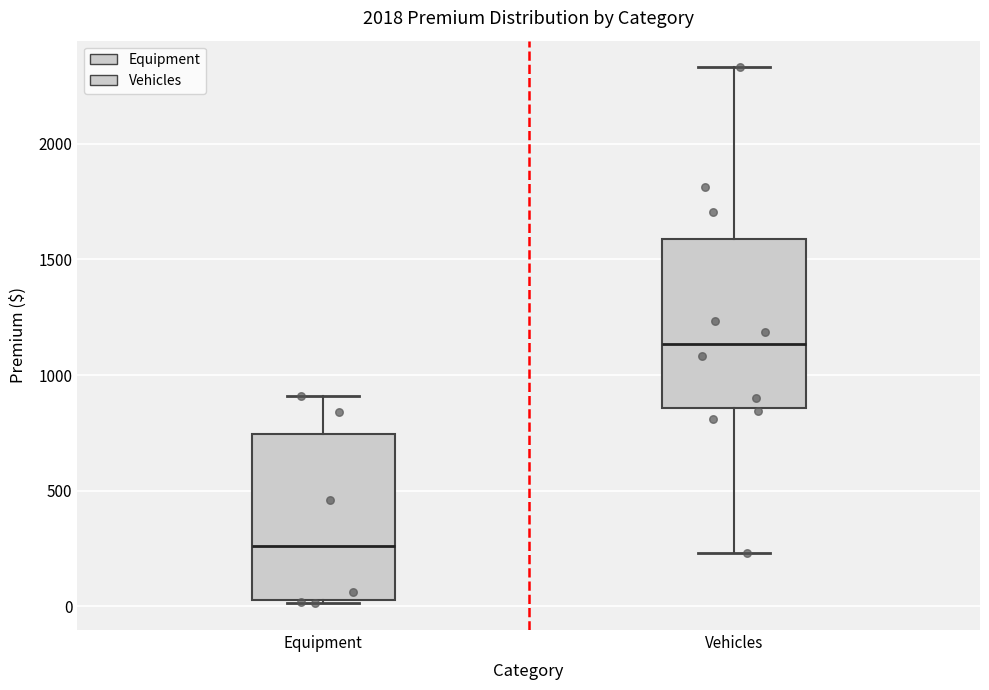

Reading left to right, read every box against the y-axis: the position of its median line, the range the box covers, and the ends of its whiskers. The values are not printed on the chart, so give them approximately, as read against the axis.

Equipment: median 250, box 50 to 750, whiskers 0 to 900
Vehicles: median 1150, box 850 to 1600, whiskers 250 to 2350